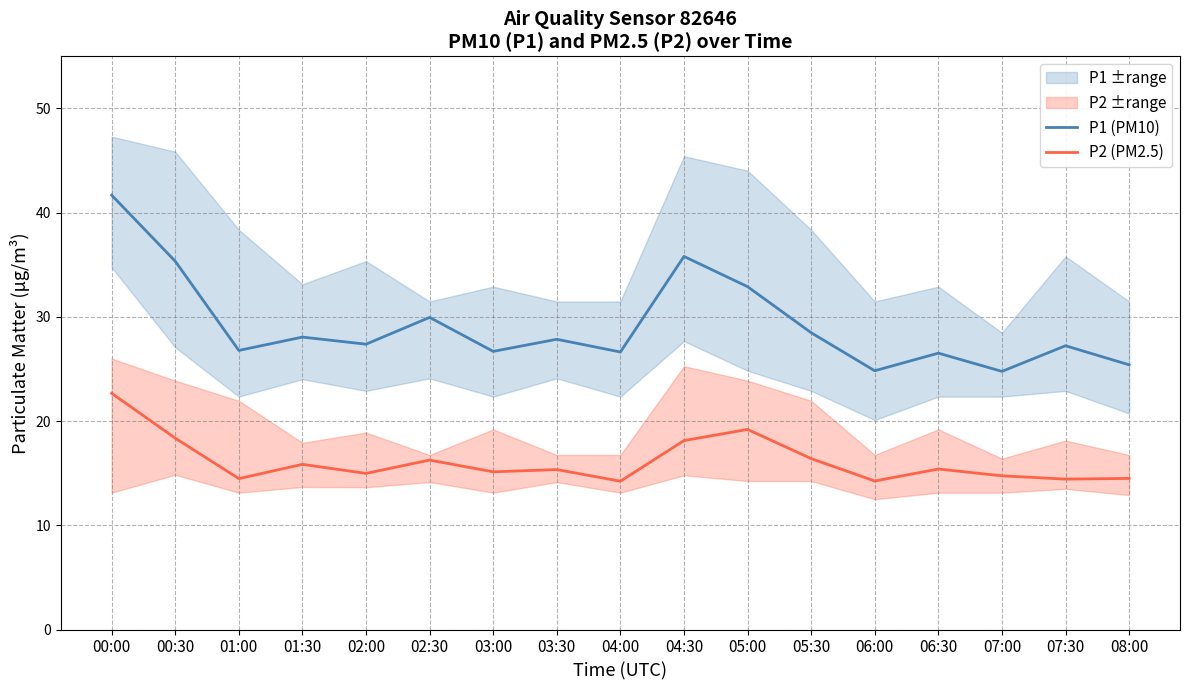

How many data points does each series have?

17